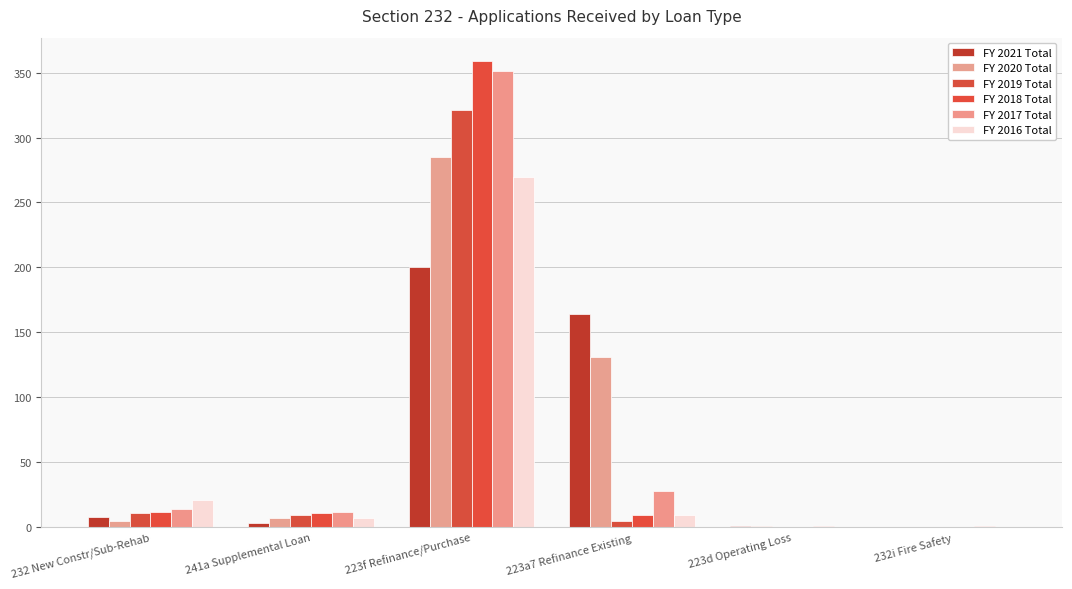

What is the value of the FY 2017 Total bar at the 1st from the left?

14